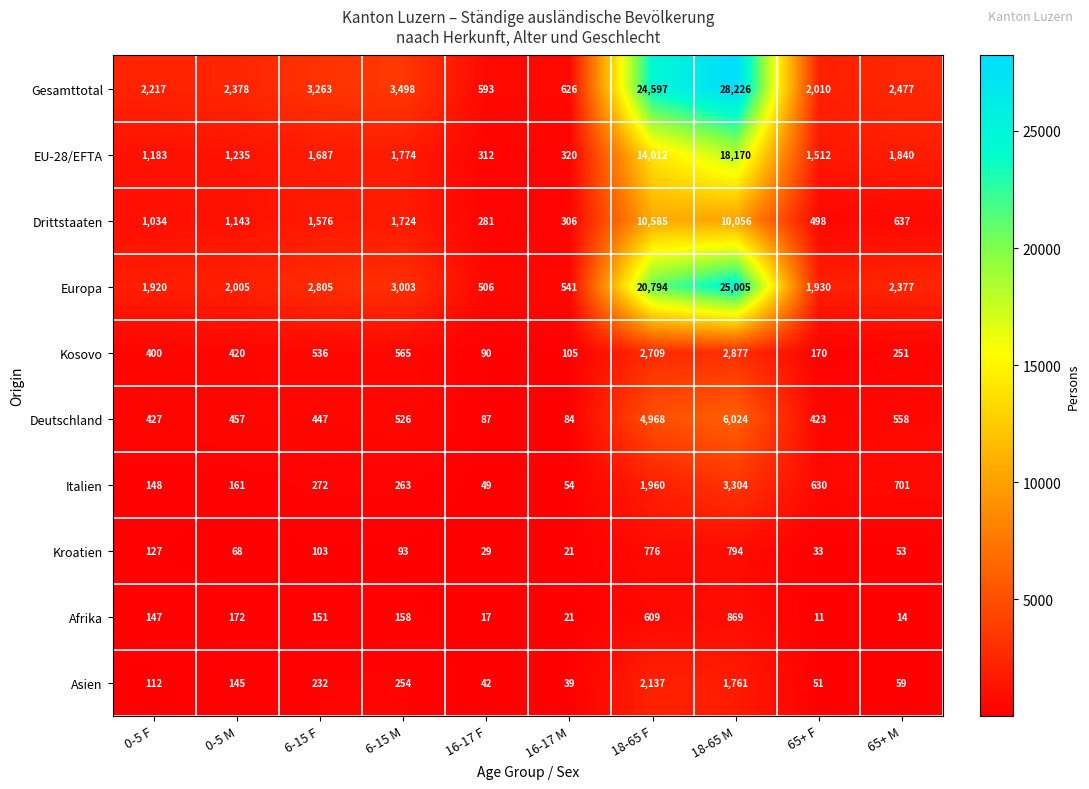

True or false: Afrika has a value of 25 at 16-17 F.

False